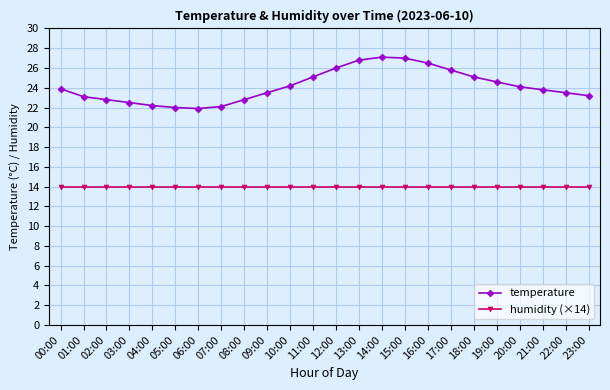

What is the total value across all series at 03:00?

36.5